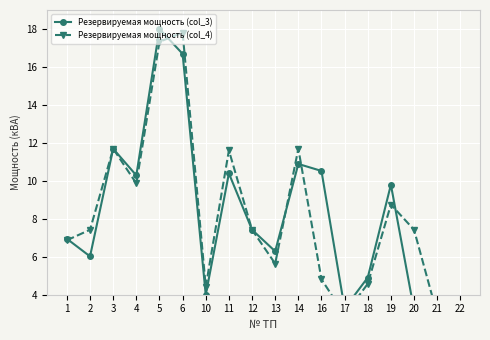

At which category is the sum across all series the highest?

5